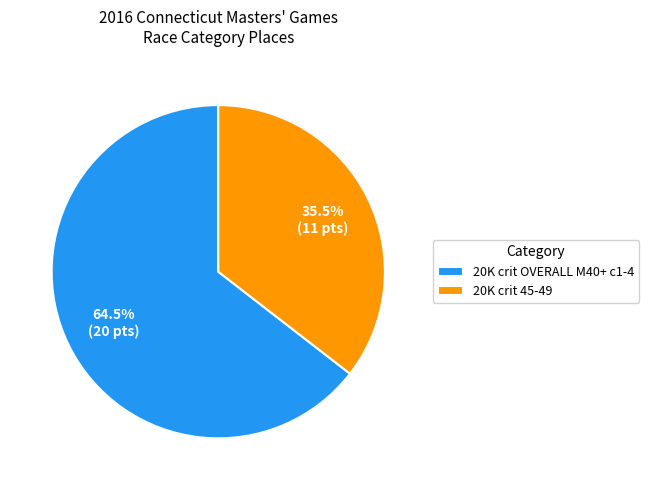

Is 20K crit OVERALL M40+ c1-4 the majority of the pie?

Yes